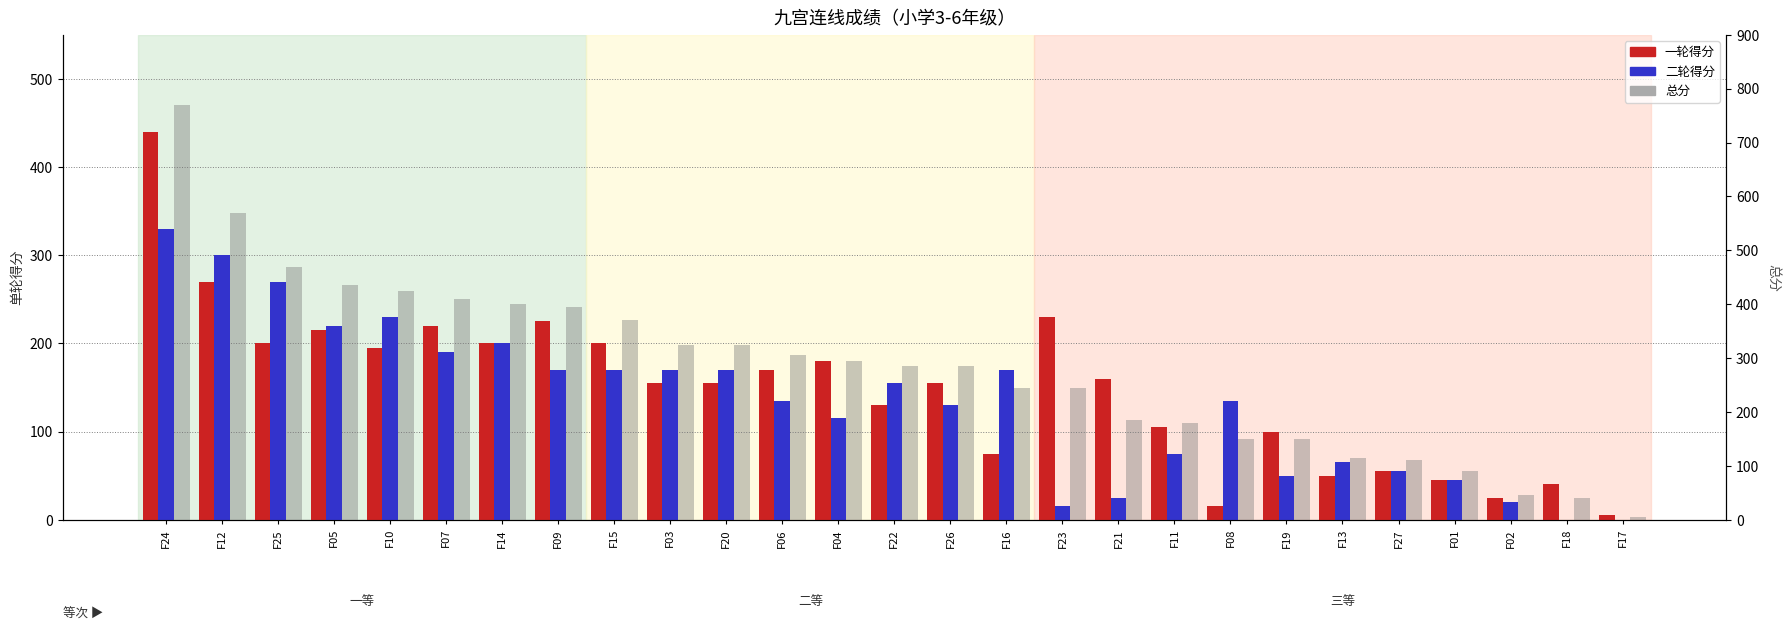

What is the label of the 3rd bar from the right?

F02